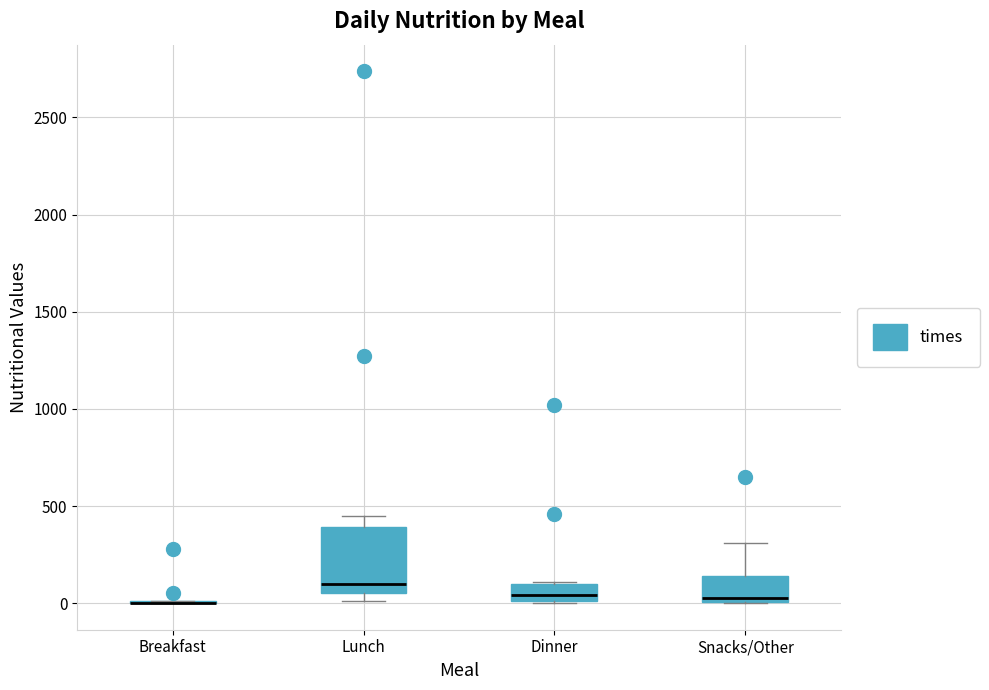

Reading left to right, read every box against the y-axis: the position of its median line, the range the box covers, and the ends of its whiskers. The values are not printed on the chart, so give them approximately, as read against the axis.

Breakfast: box collapsed to a line at 0, whiskers 0 to 0
Lunch: median 100, box 50 to 400, whiskers 0 to 450
Dinner: median 50, box 0 to 100, whiskers 0 to 100
Snacks/Other: median 0 (just above the box's lower edge), box 0 to 150, whiskers 0 to 300